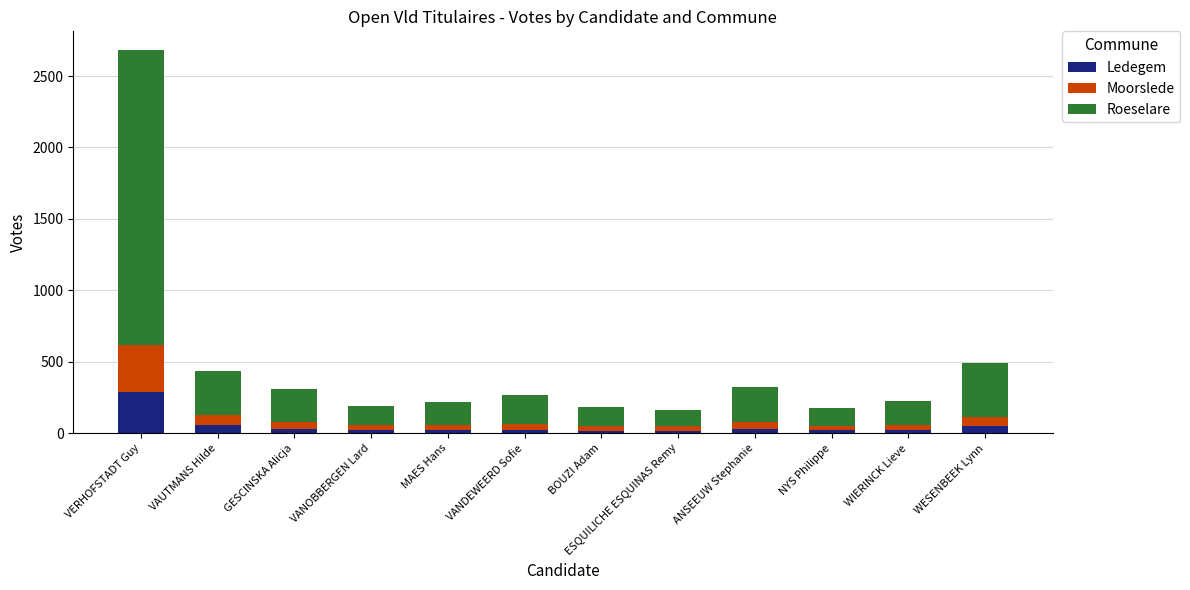

At which category is the sum across all series the highest?

VERHOFSTADT Guy